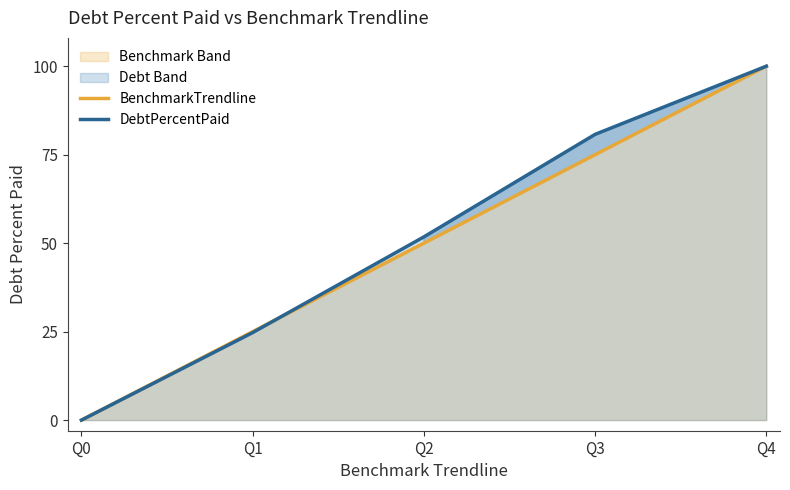

The value of DebtPercentPaid at Q1 is 7.9. True or false?

False